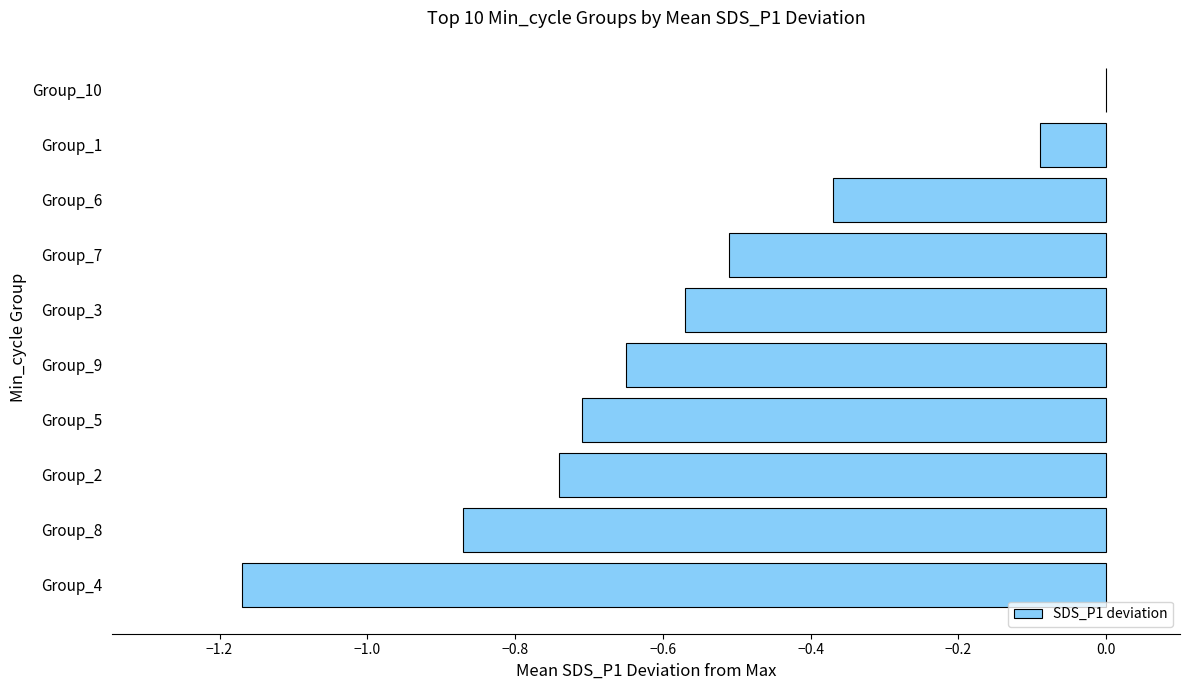

Count the number of categories in the chart.

10